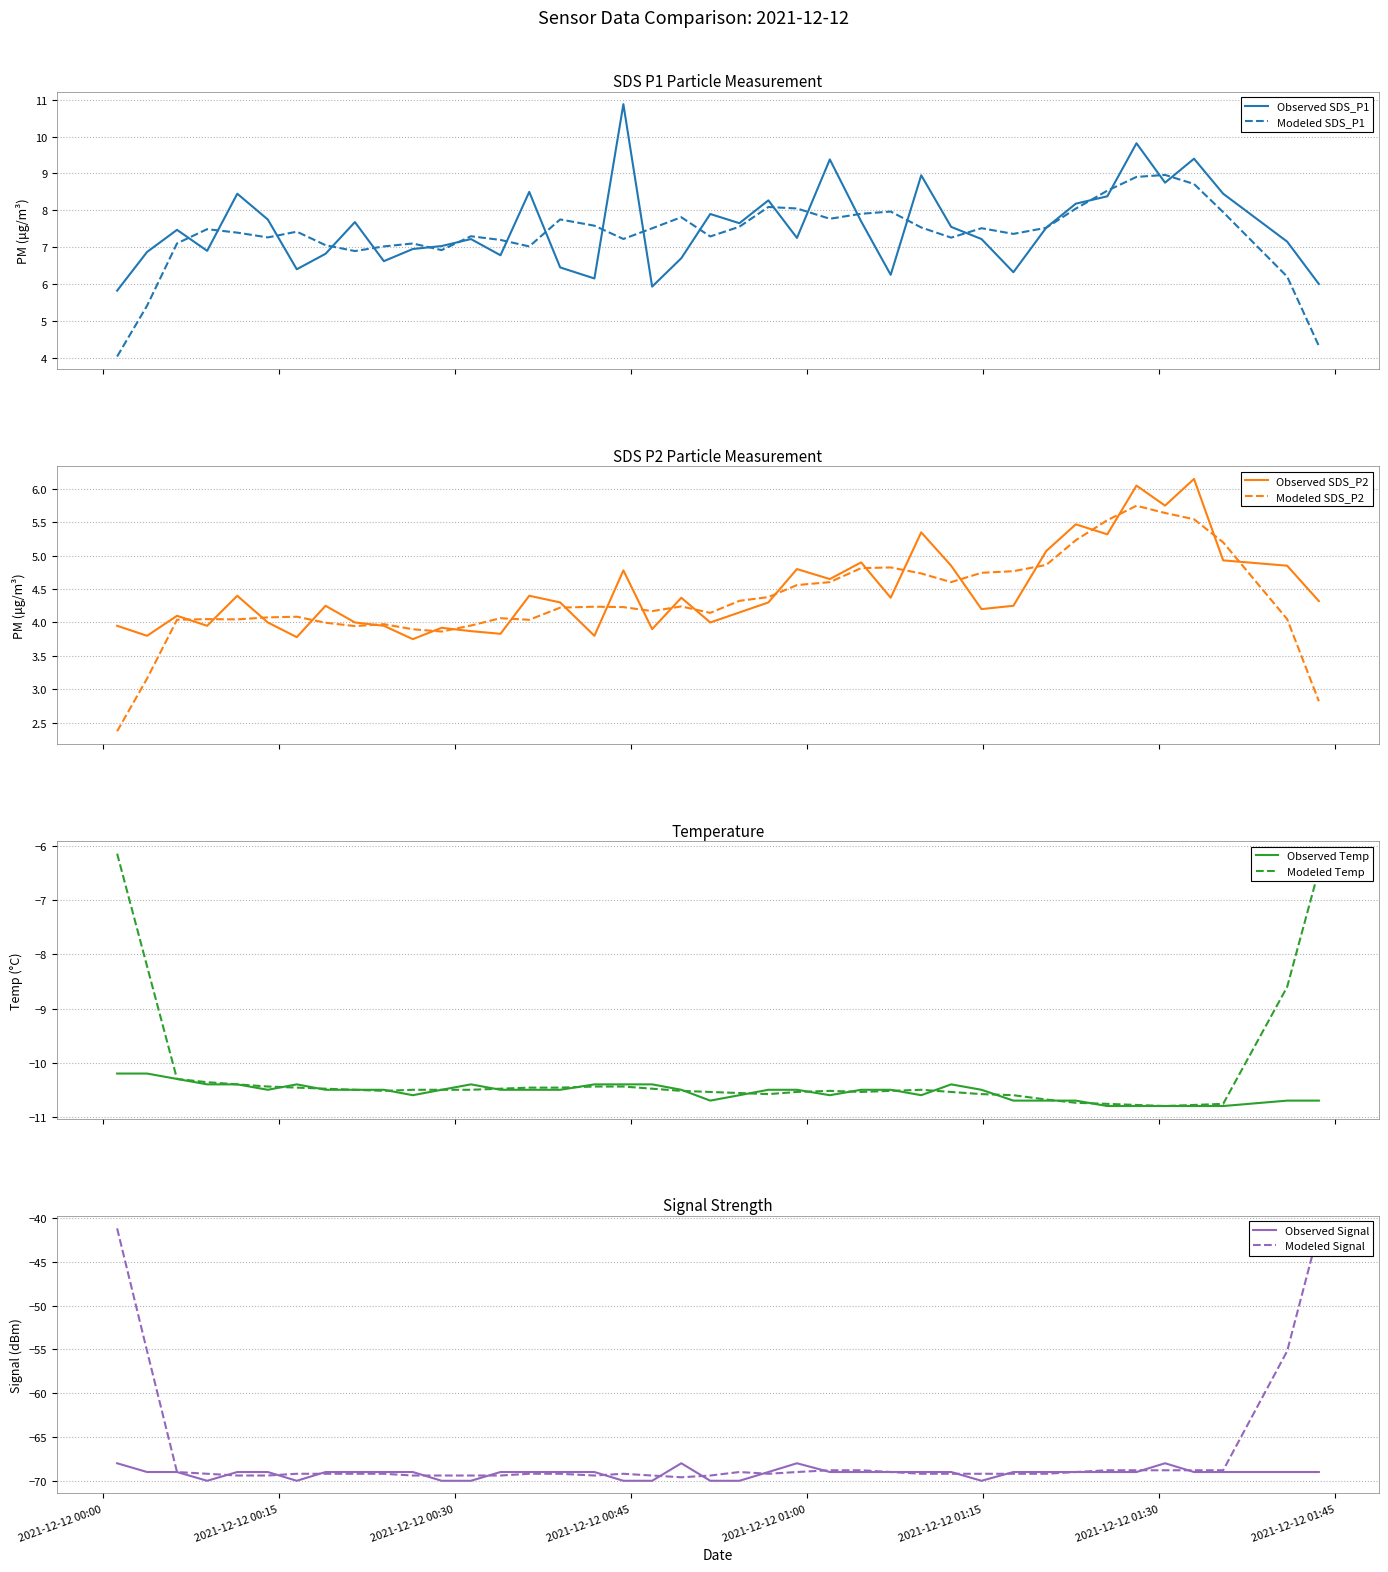

What is the lowest value of the Modeled SDS_P1 series?

4.0